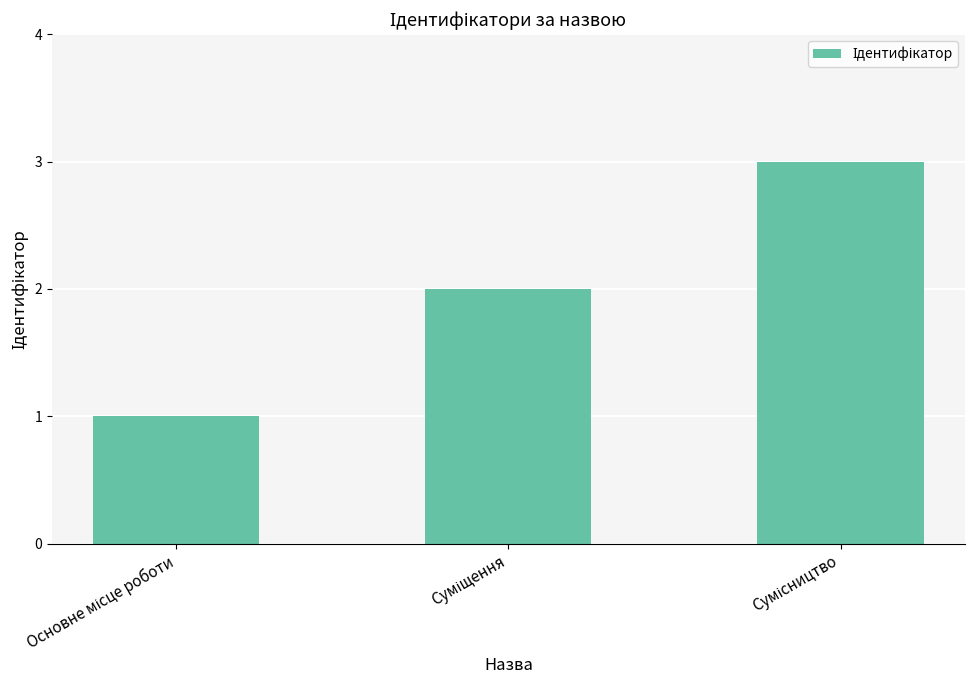

What is the greatest value displayed?

3